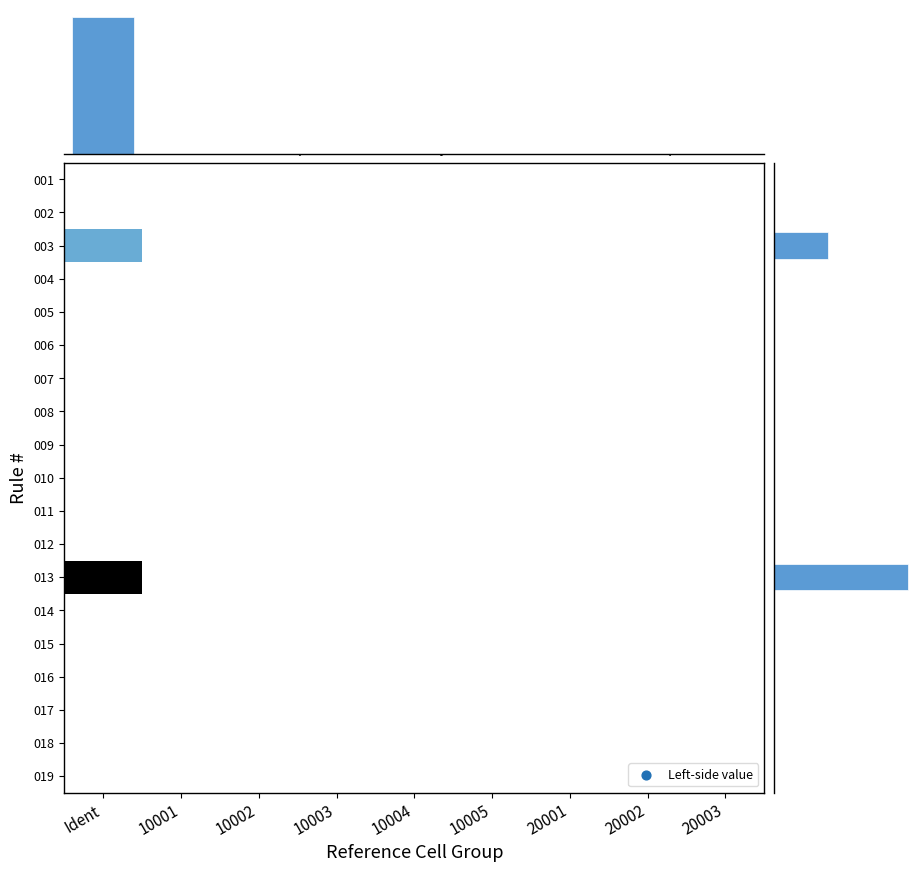

The 20002 series shows 0 at 17. True or false?

True